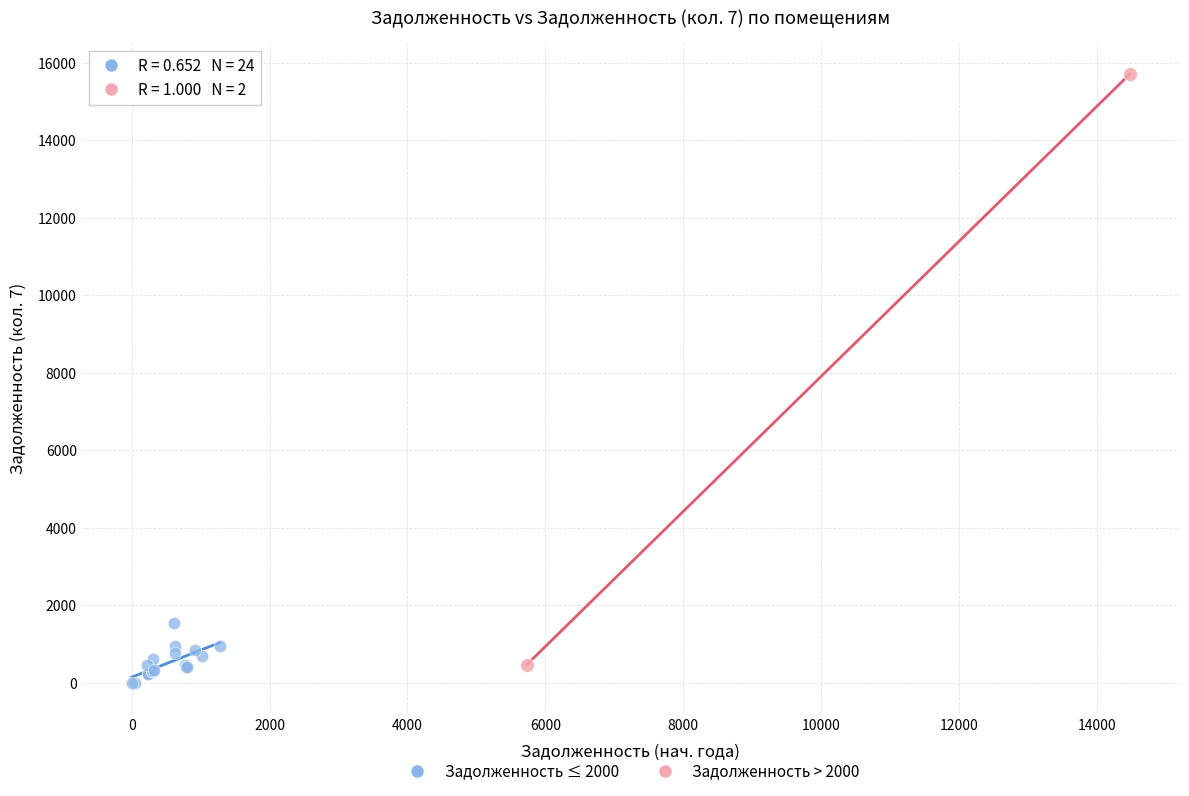

Which series has the largest Y range (max minus min)?

Задолженность > 2000